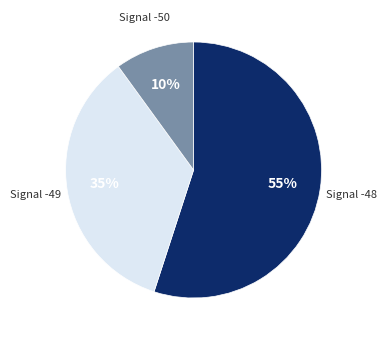

To the nearest percent, what is the difference between the largest and smallest slice percentages?

45%